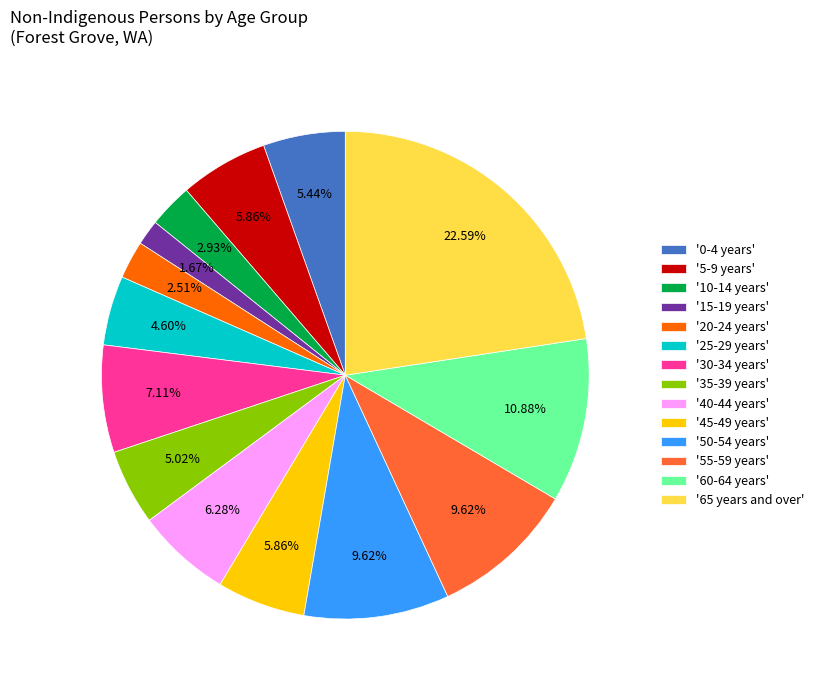

To the nearest percent, what is the average slice percentage?

7%